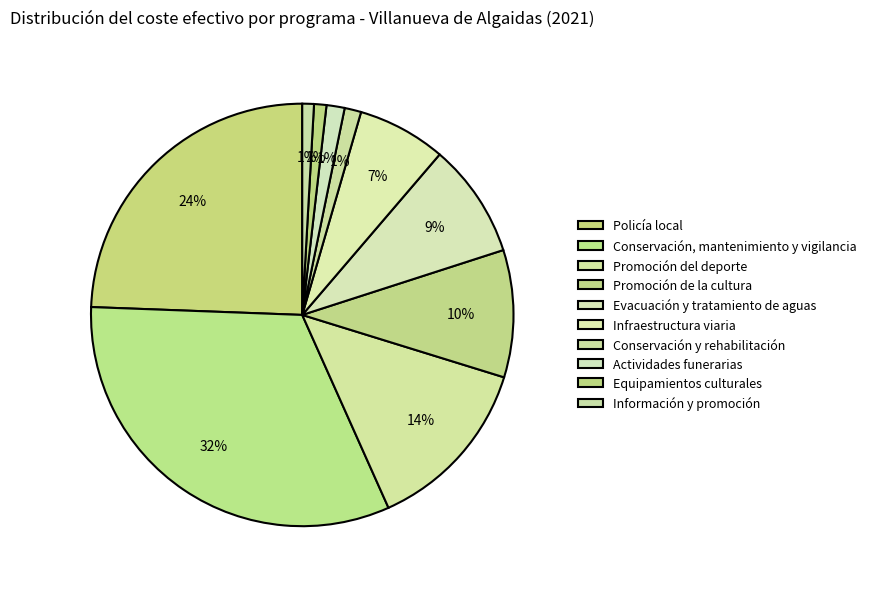

How many slices are in this pie chart?

10